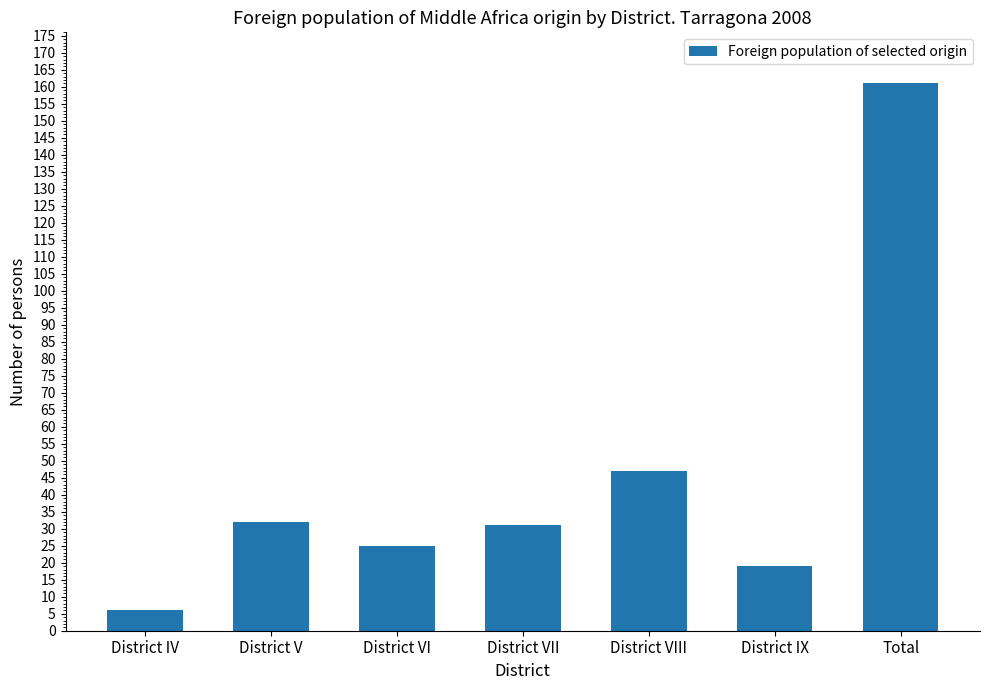

Reading left to right, transcribe all the data shown in this chart.

District IV=6	District V=32	District VI=25	District VII=31	District VIII=47	District IX=19	Total=161